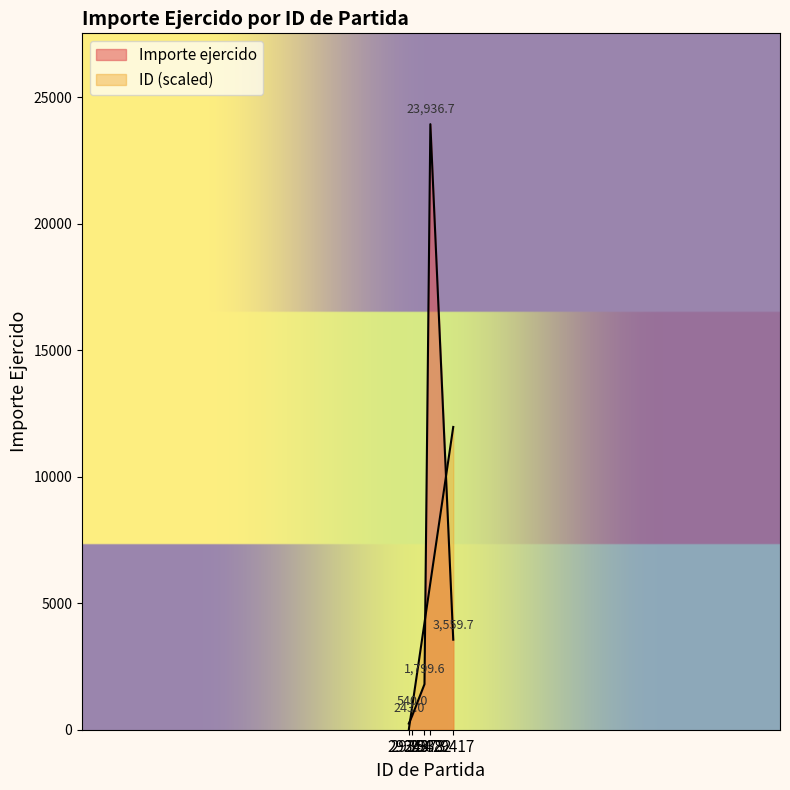

What is the difference between the second highest and minimum values in the ID (col_0) series?

68.0